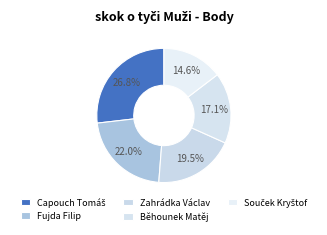

Is it true that Běhounek Matěj is 3% of the pie?

False